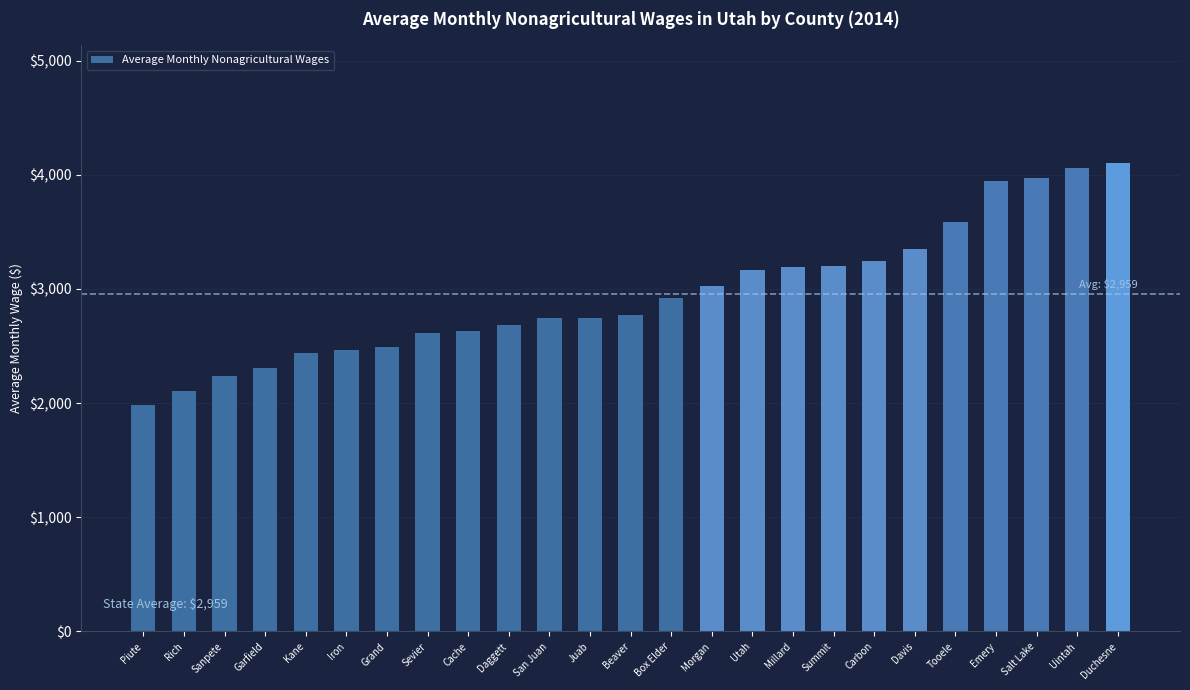

What is the value of the 20th bar from the left?

3345.7